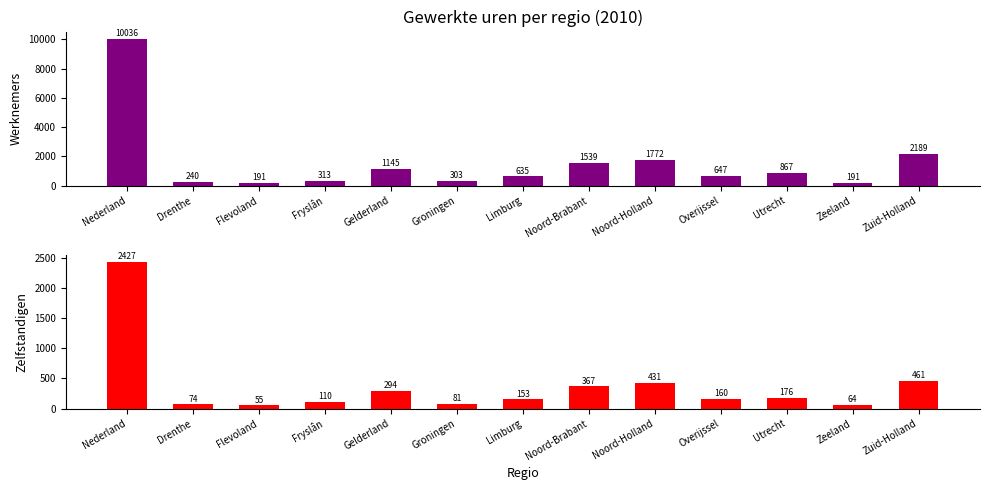

What is the maximum value shown in the chart?

10036.0